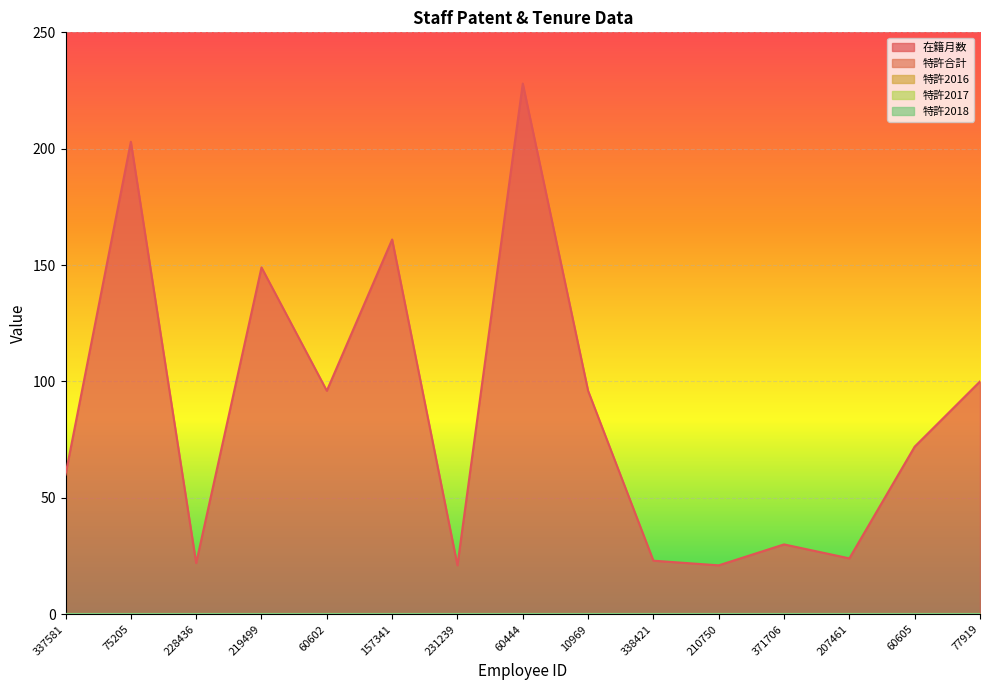

True or false: 特許2016 and 特許合計 cross at least once.

False